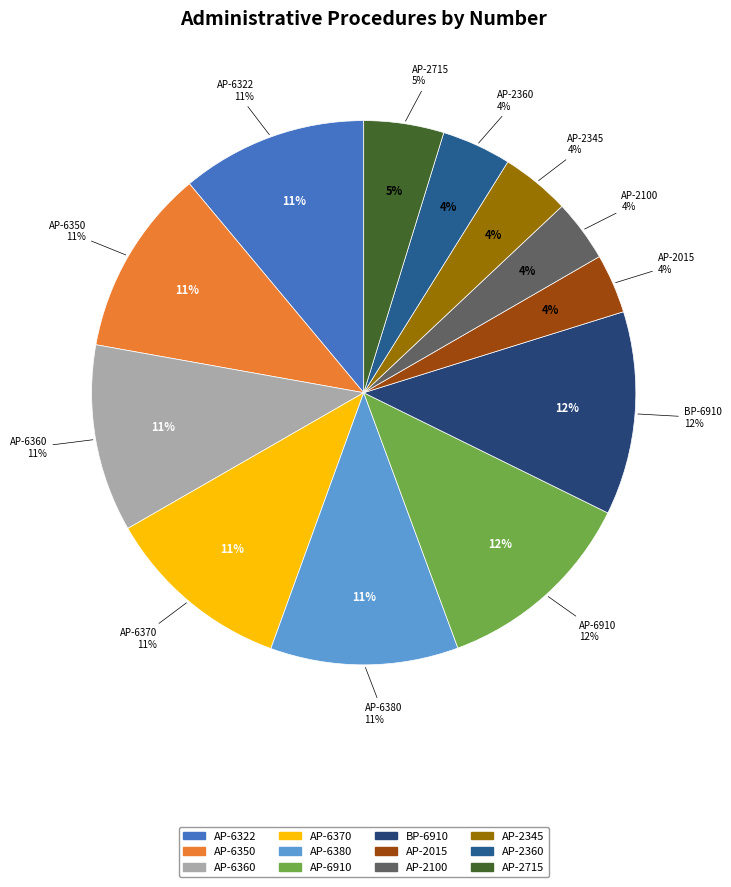

Which slice is the largest?

AP-6910